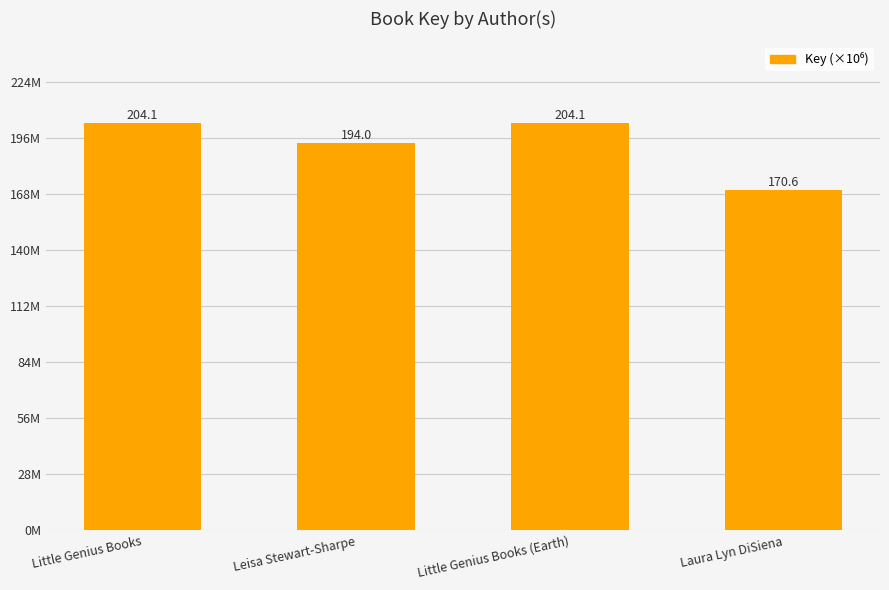

Are the bars horizontal?

No